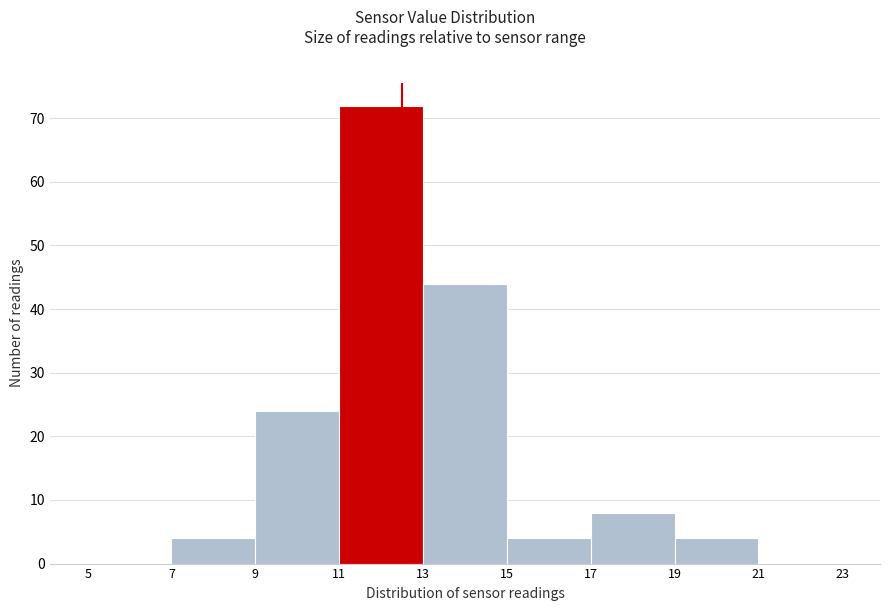

Which range on the x-axis has the tallest bar?

11 to 13